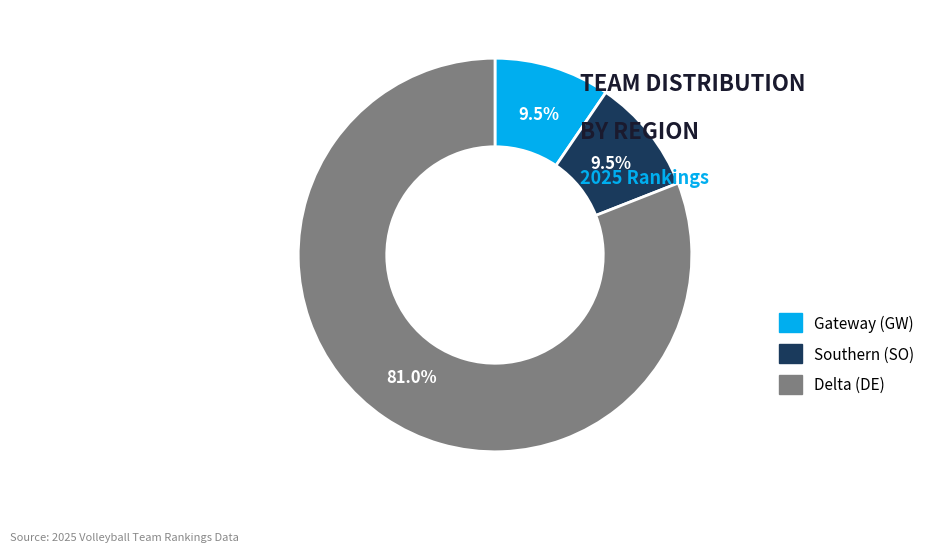

The Southern (SO) slice represents 1% of the pie. True or false?

False